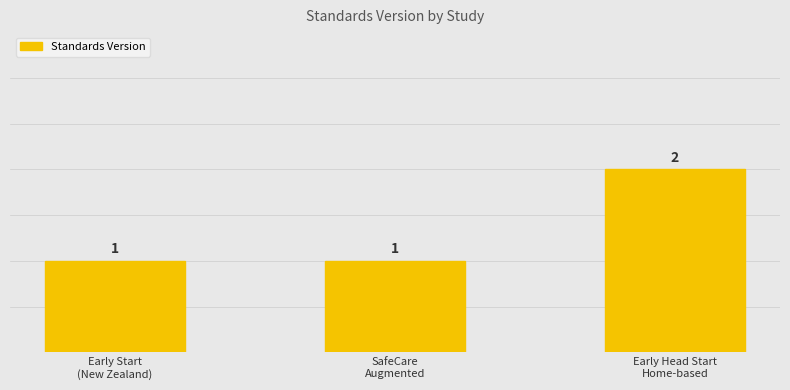

What is the value of the 3rd bar from the left?

2